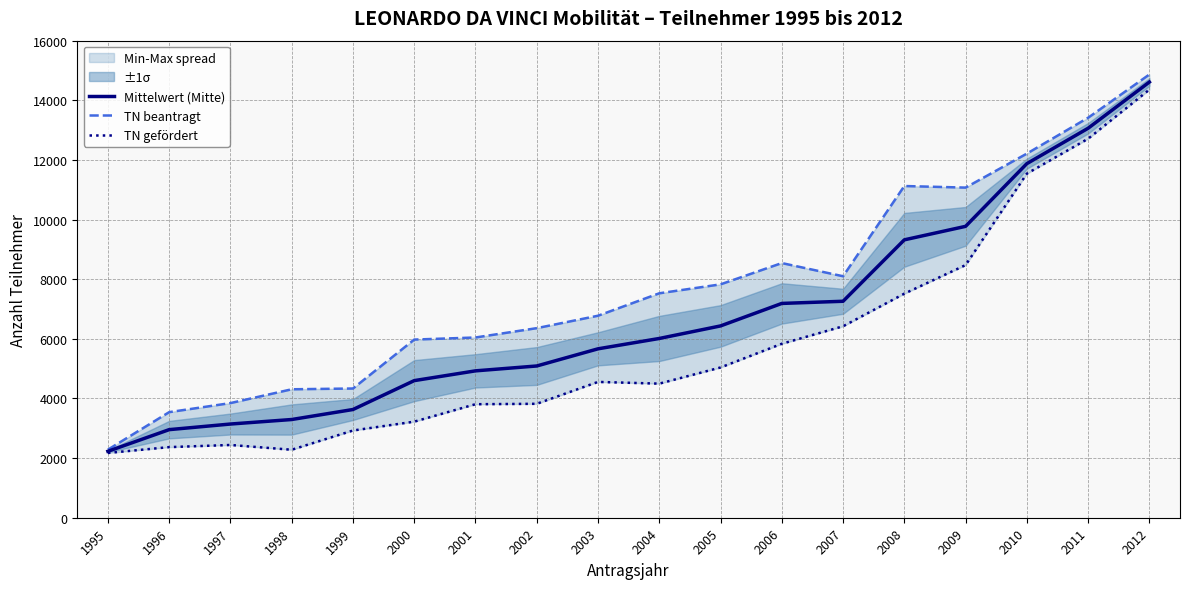

What is the value of the TN beantragt point at the 7th from the left?

6045.0